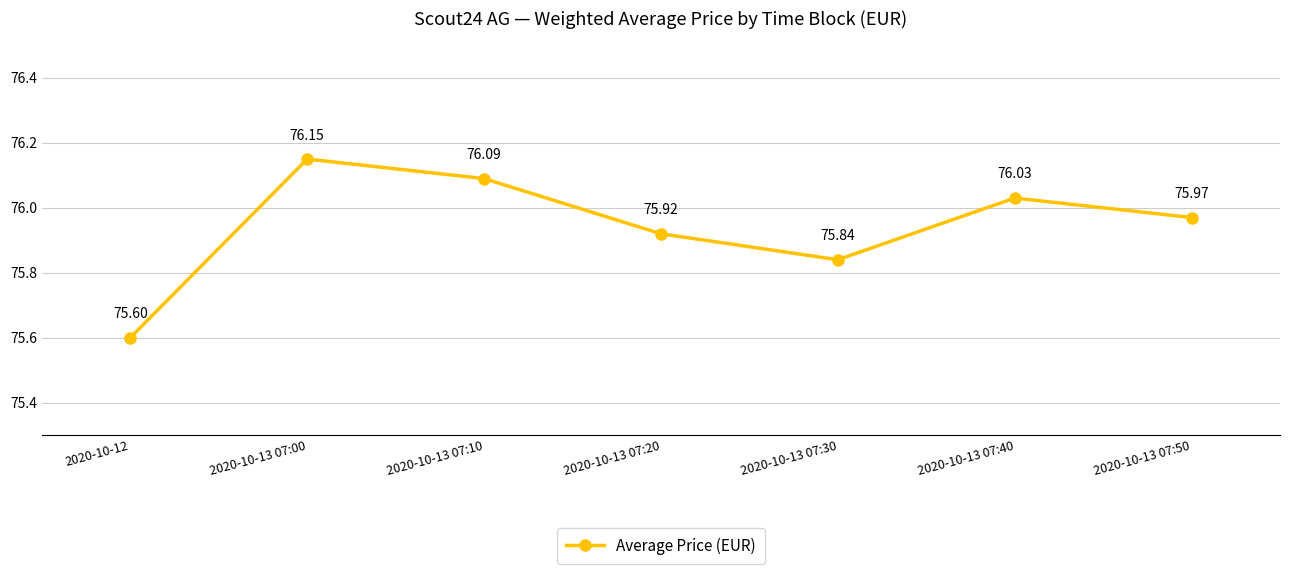

What is the value of the 3rd point from the left?

76.1